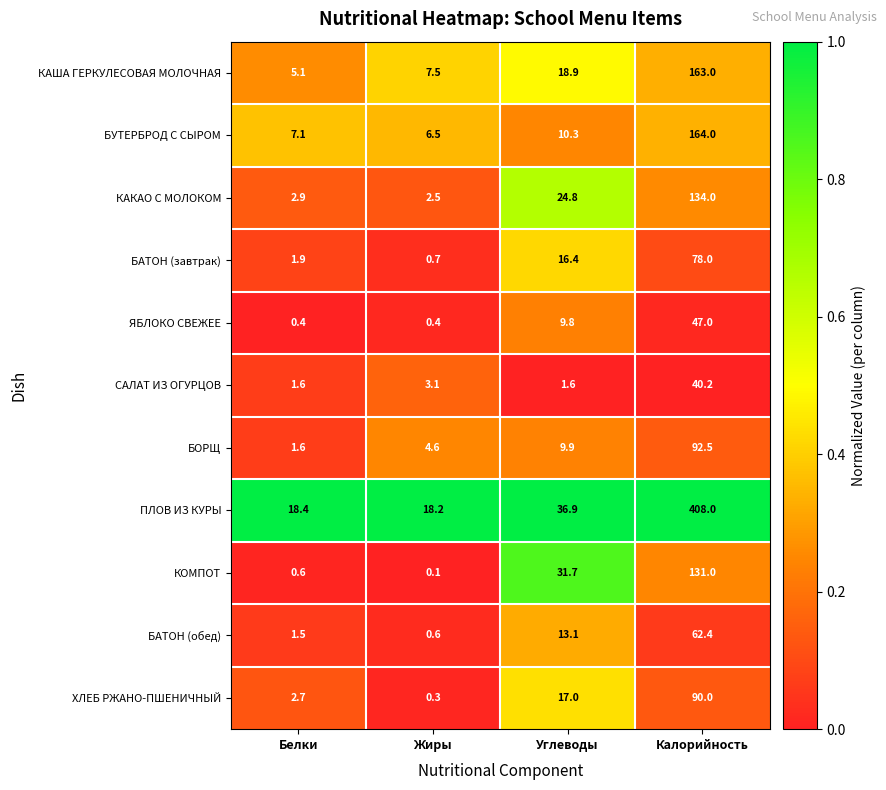

Where does the ЯБЛОКО СВЕЖЕЕ series first go above 9?

Углеводы